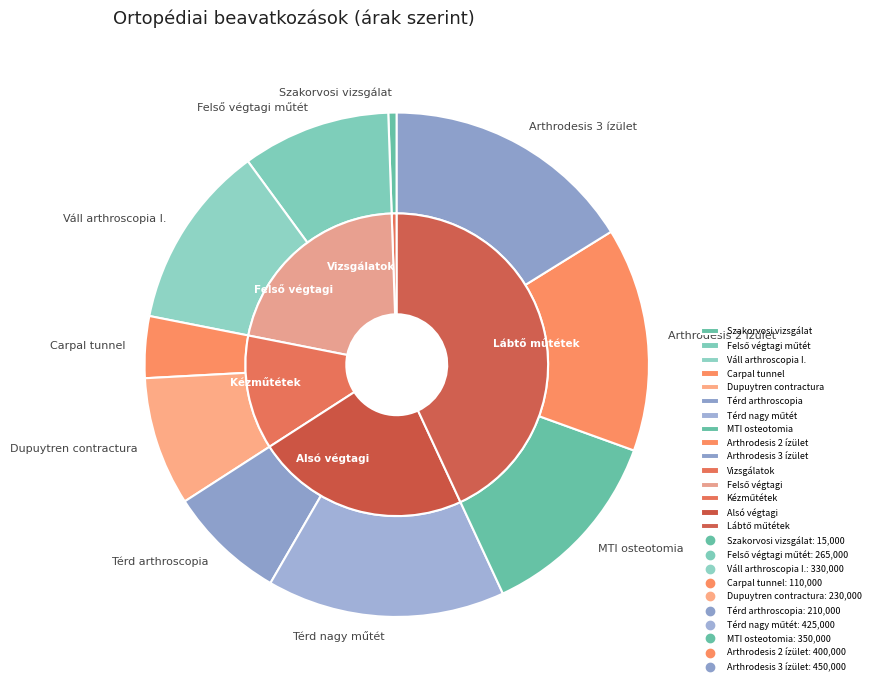

Is there a majority slice in this chart?

No